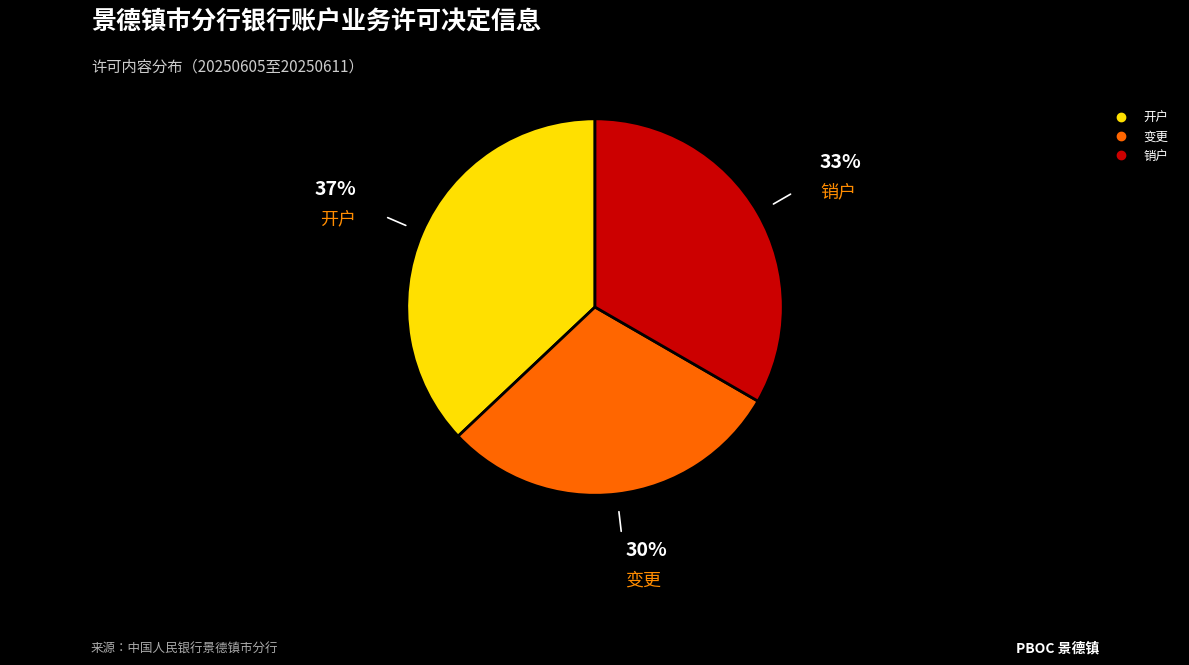

Count the number of slices in the pie.

3